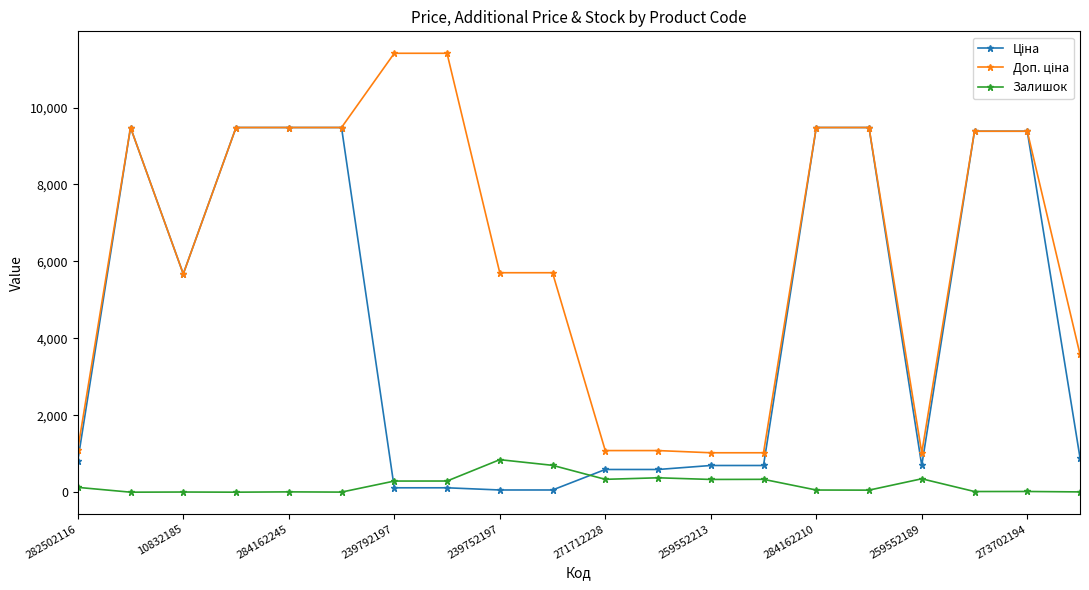

What is the greatest value displayed?

11410.0